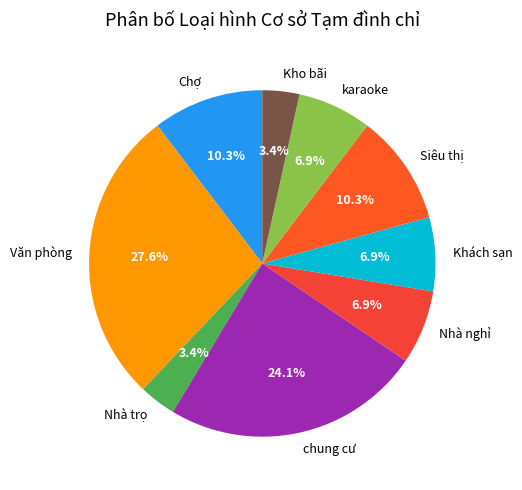

How many segments does this pie chart have?

9